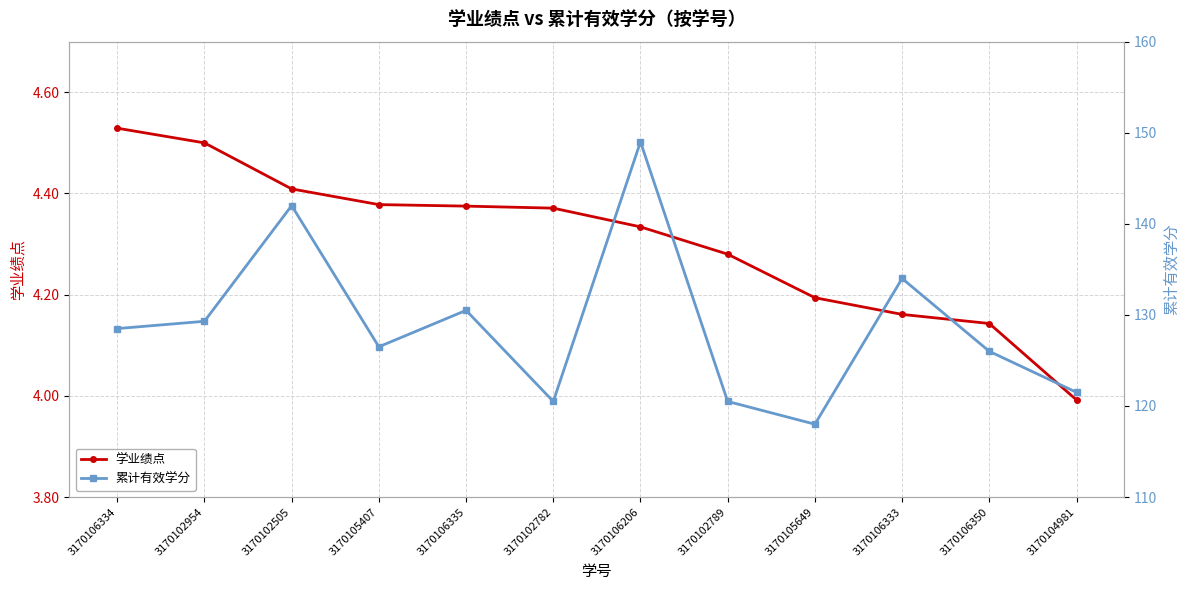

What is the sum of all 累计有效学分 values?

1546.3